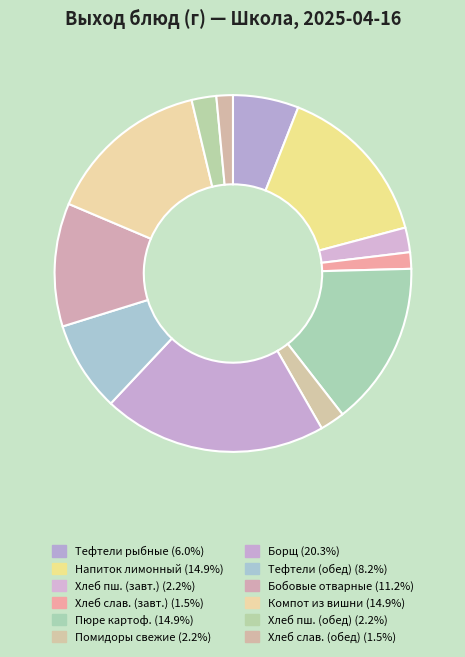

Count the number of slices in the pie.

12